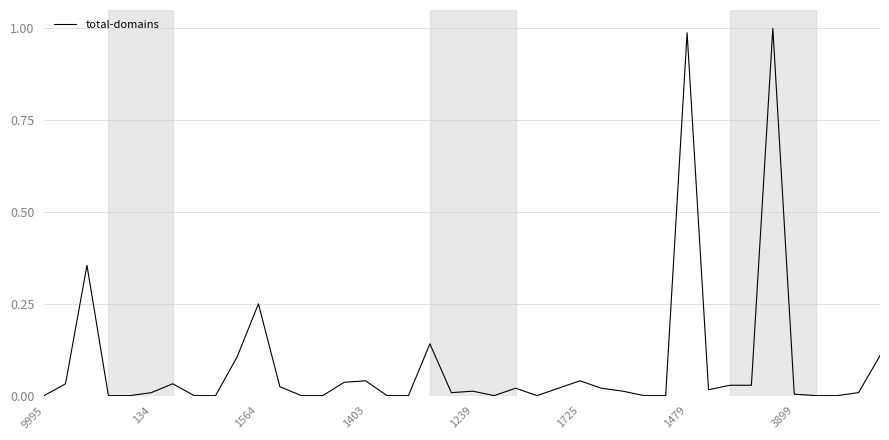

What is the difference between the maximum and minimum values?

1.0